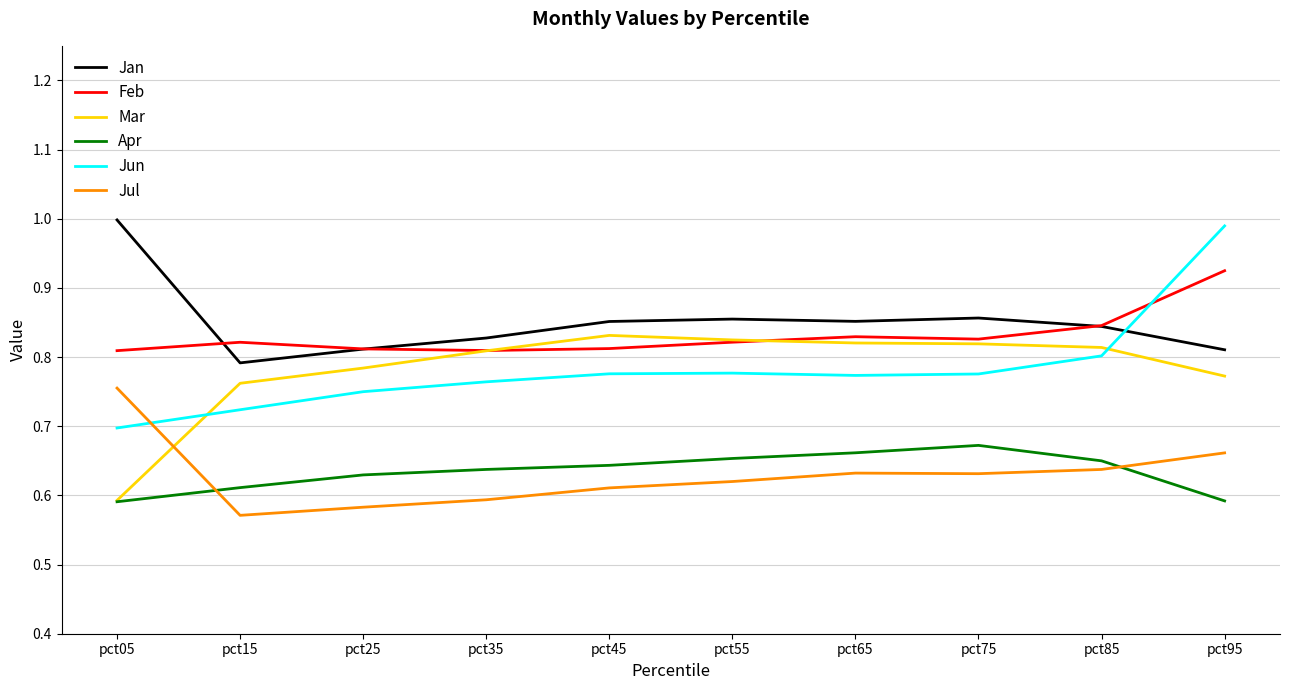

Which series has the largest range (max minus min)?

Jun